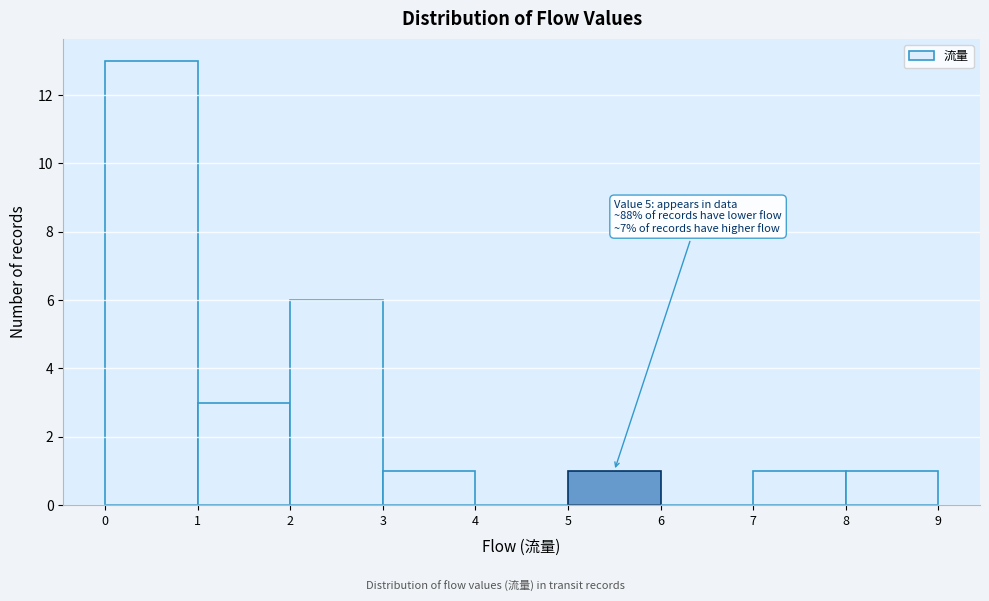

Over which range of the x-axis is the bar tallest?

0 to 1